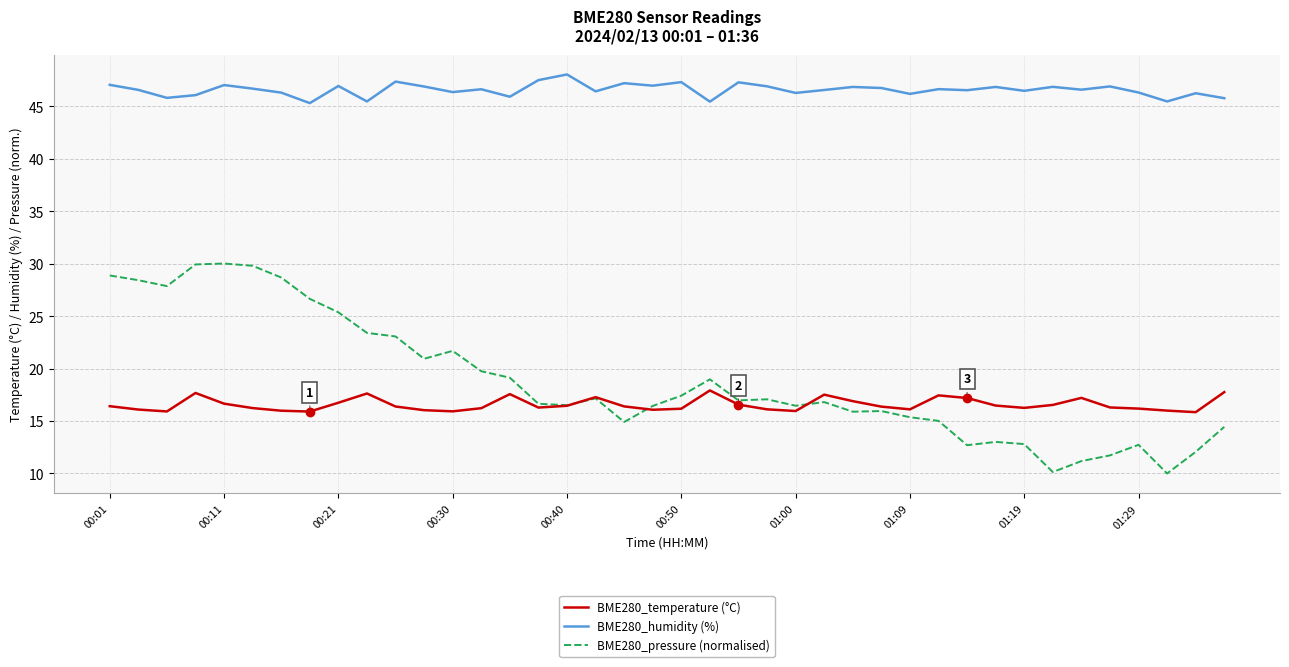

True or false: BME280_humidity (%) and BME280_pressure (normalised) cross at least once.

False